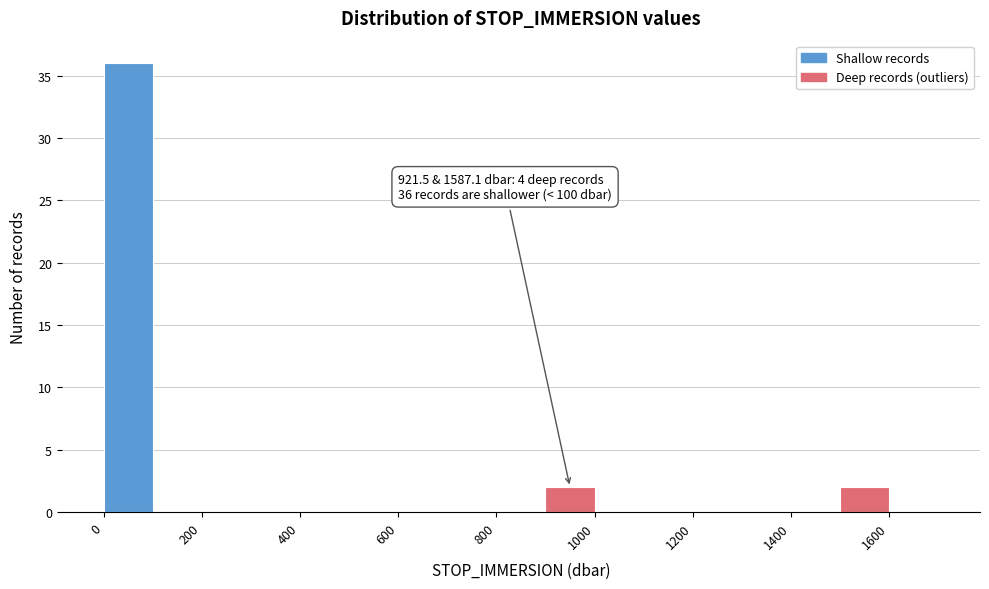

Which range on the x-axis has the tallest bar?

0 to 100